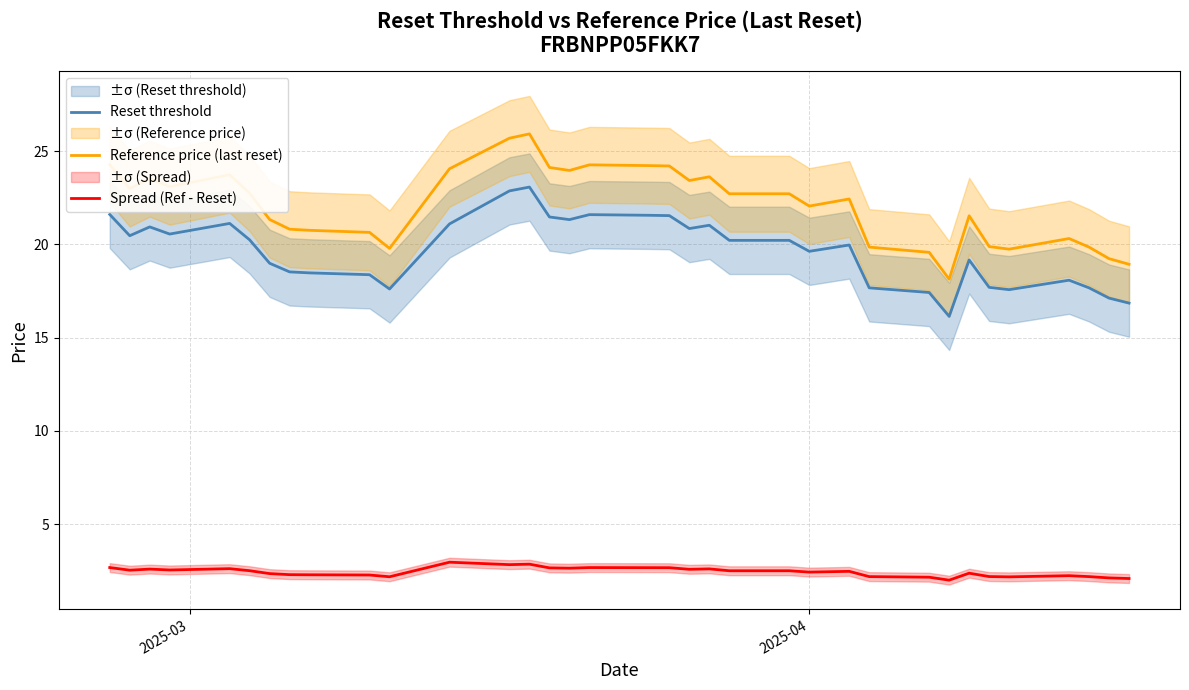

At how many categories does at least one series exceed 2?

35